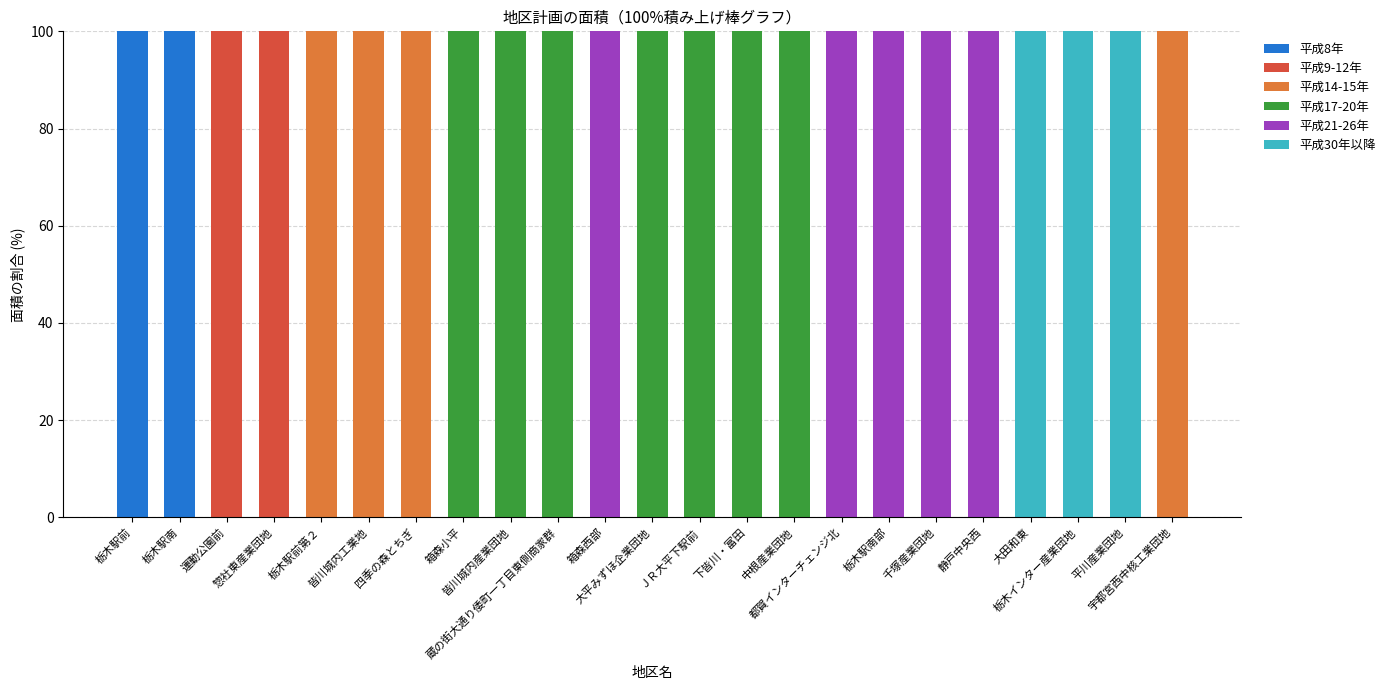

What is the highest value of the 平成8年 series?

100